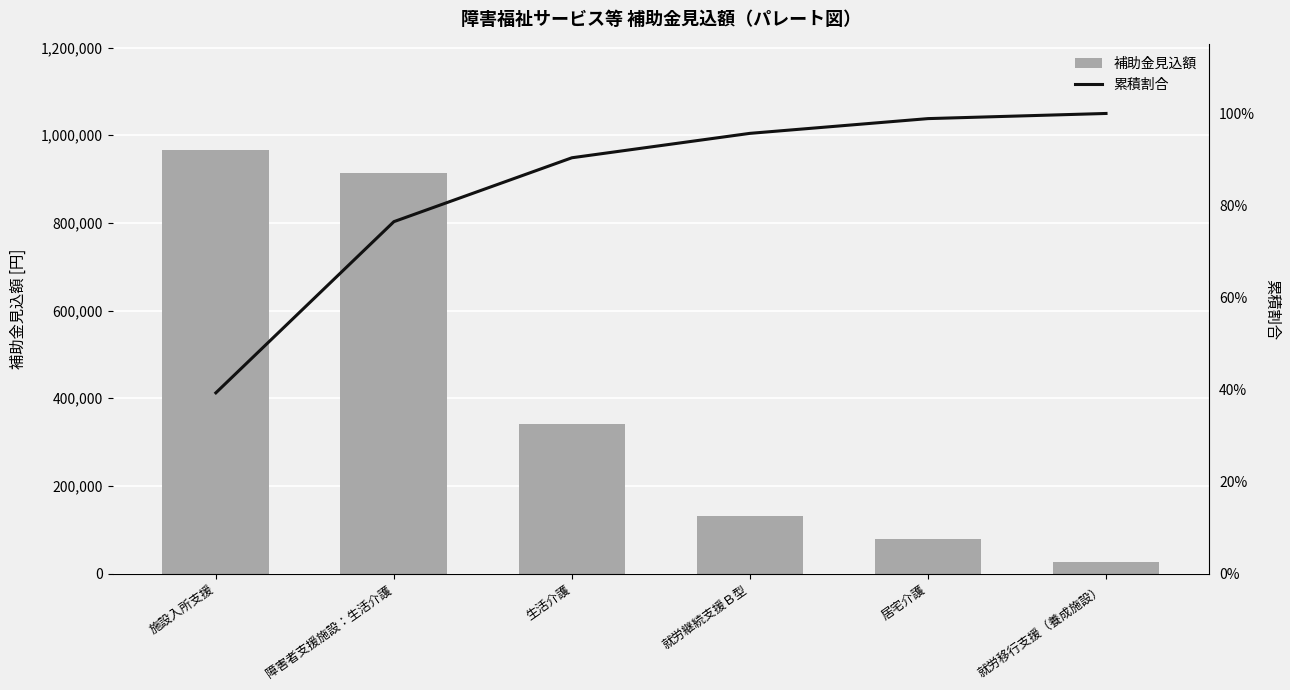

Reading right to left, extract all data points from this chart.

補助金見込額: 就労移行支援（養成施設）=27500.0	居宅介護=78740.0	就労継続支援Ｂ型=130350.0	生活介護=341280.0	障害者支援施設：生活介護=914400.0	施設入所支援=965600.0
累積割合: 就労移行支援（養成施設）=100.0	居宅介護=98.9	就労継続支援Ｂ型=95.7	生活介護=90.4	障害者支援施設：生活介護=76.5	施設入所支援=39.3